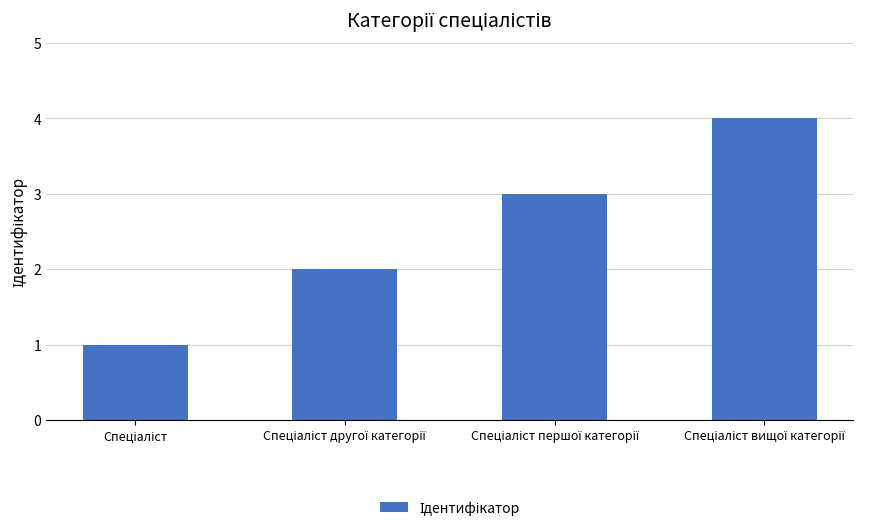

What is the difference between the maximum and minimum values?

3